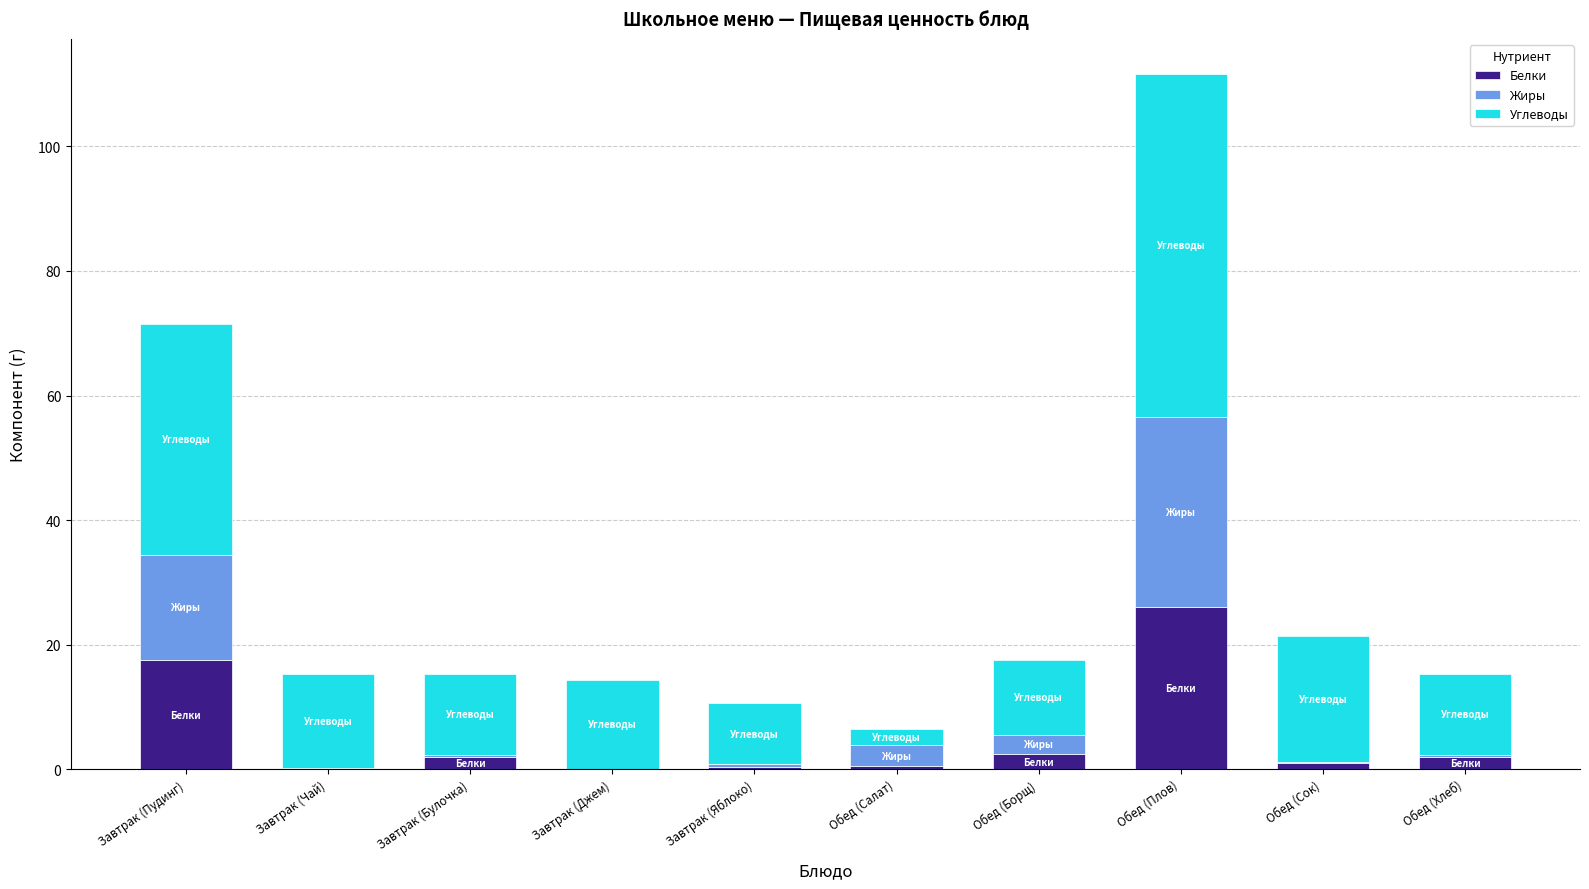

The value of Белки at Завтрак (Пудинг) is 17.6. True or false?

True